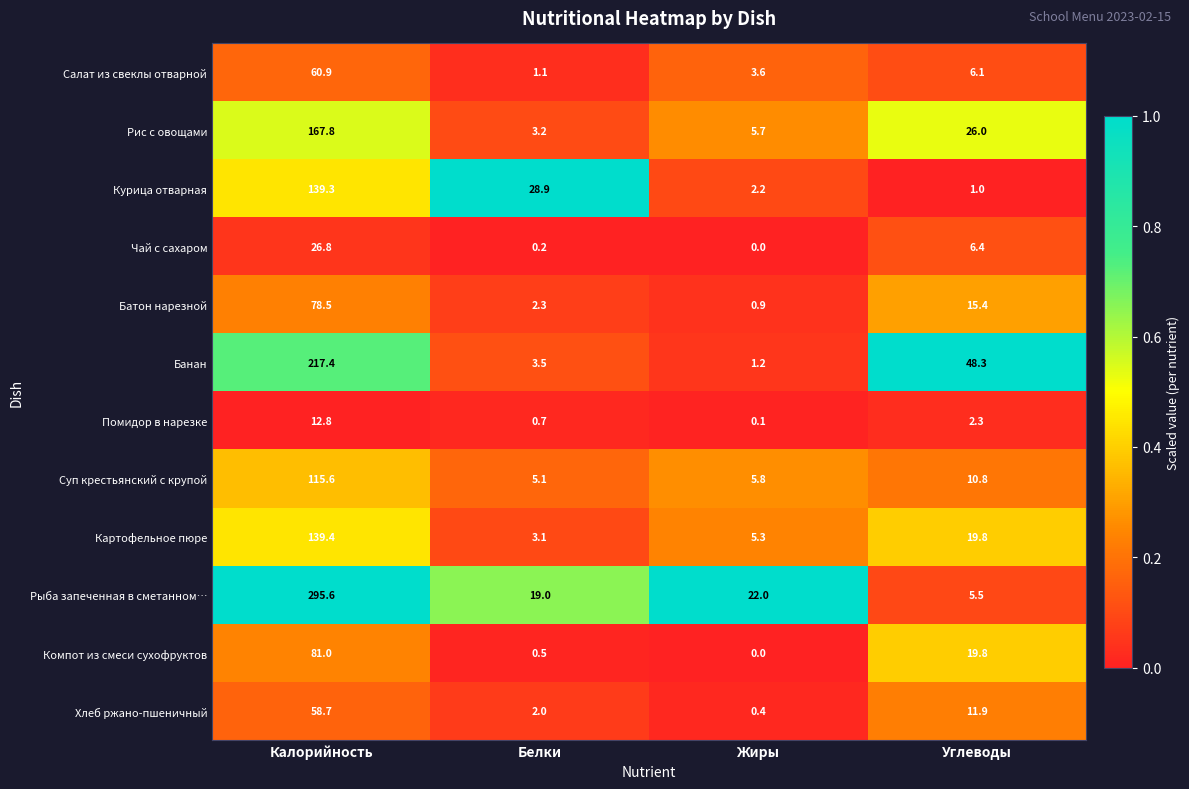

What is the sum of the Салат из свеклы отварной values at Углеводы and Калорийность?

67.0